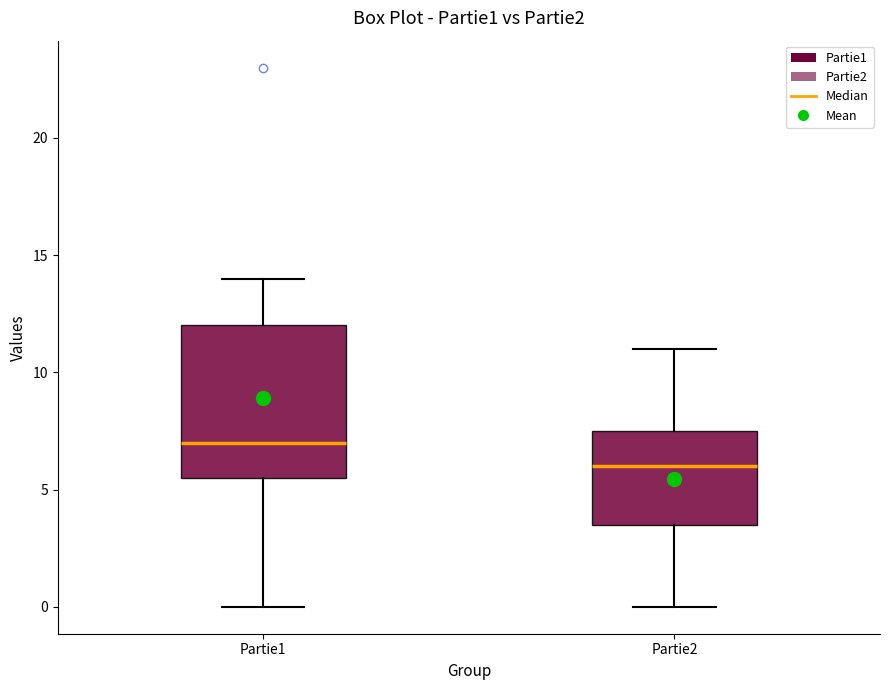

Where does the upper whisker of the box for Partie1 end on the y-axis? The values are not printed on the chart, so give them approximately, as read against the axis.

14.0